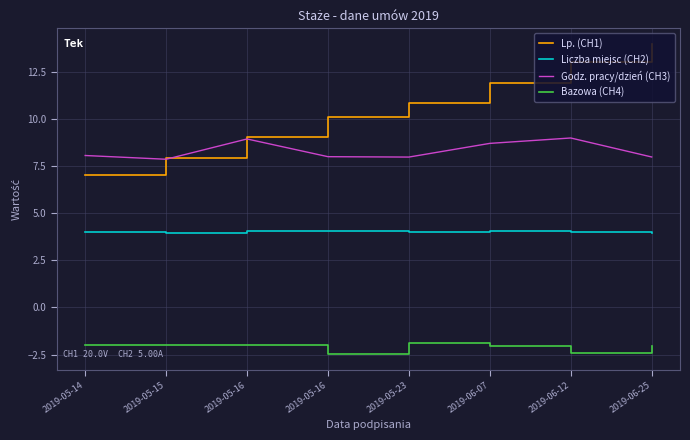

What are all the series names shown in the legend?

Lp. (CH1), Liczba miejsc (CH2), Godz. pracy/dzień (CH3), Bazowa (CH4)